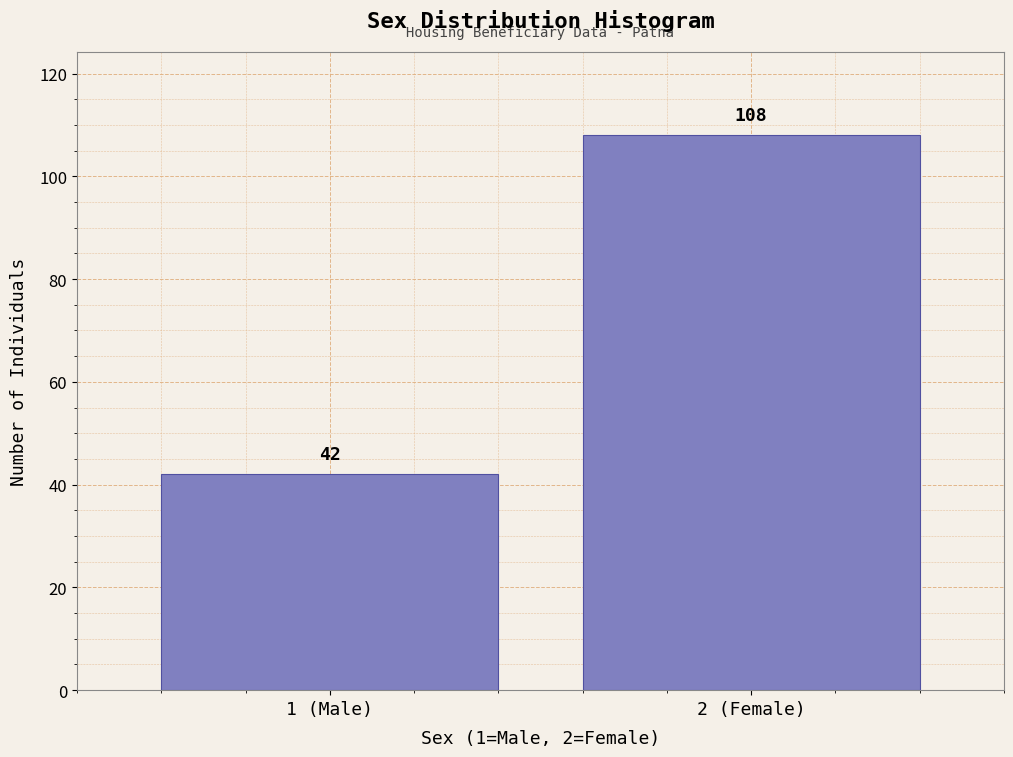

Reading left to right, what are all the values shown in this chart?

42	108